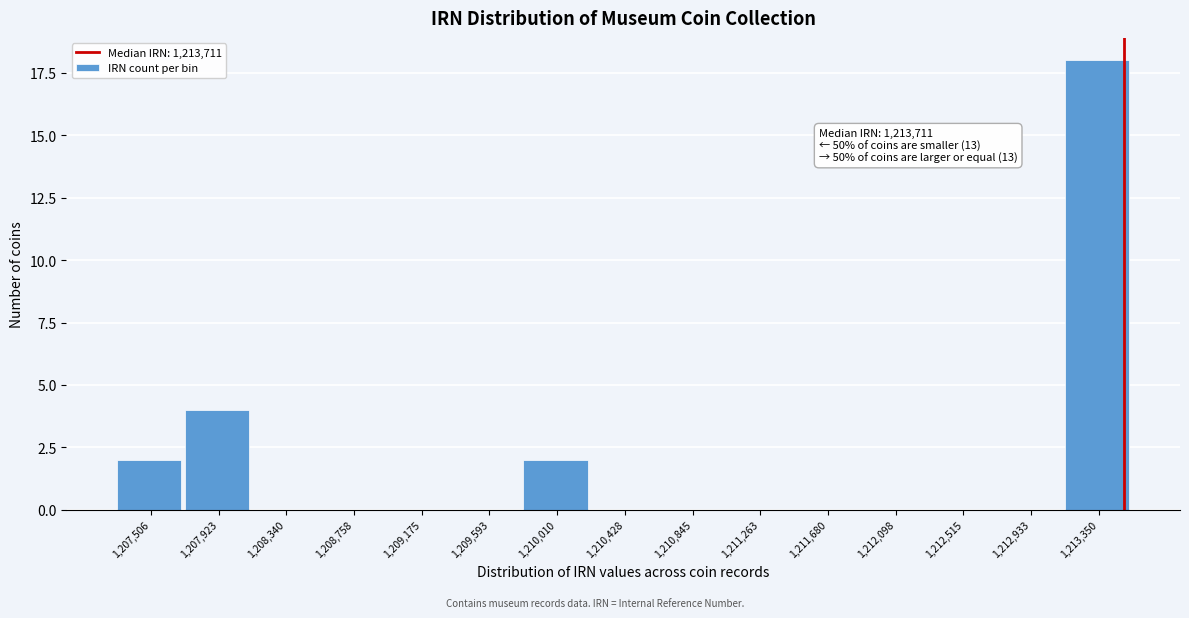

Reading left to right, extract all data points from this chart.

1,207,506=2	1,207,923=4	1,208,340=0	1,208,758=0	1,209,175=0	1,209,593=0	1,210,010=2	1,210,428=0	1,210,845=0	1,211,263=0	1,211,680=0	1,212,098=0	1,212,515=0	1,212,933=0	1,213,350=18